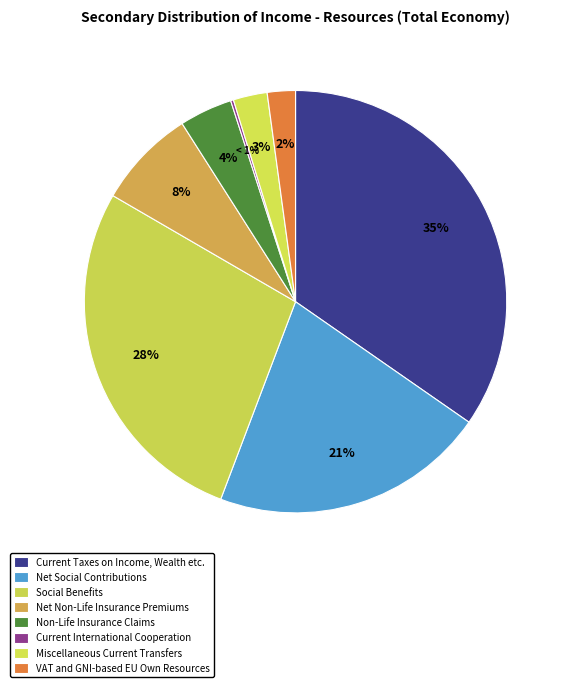

What is the smallest slice in the pie chart?

Current International Cooperation